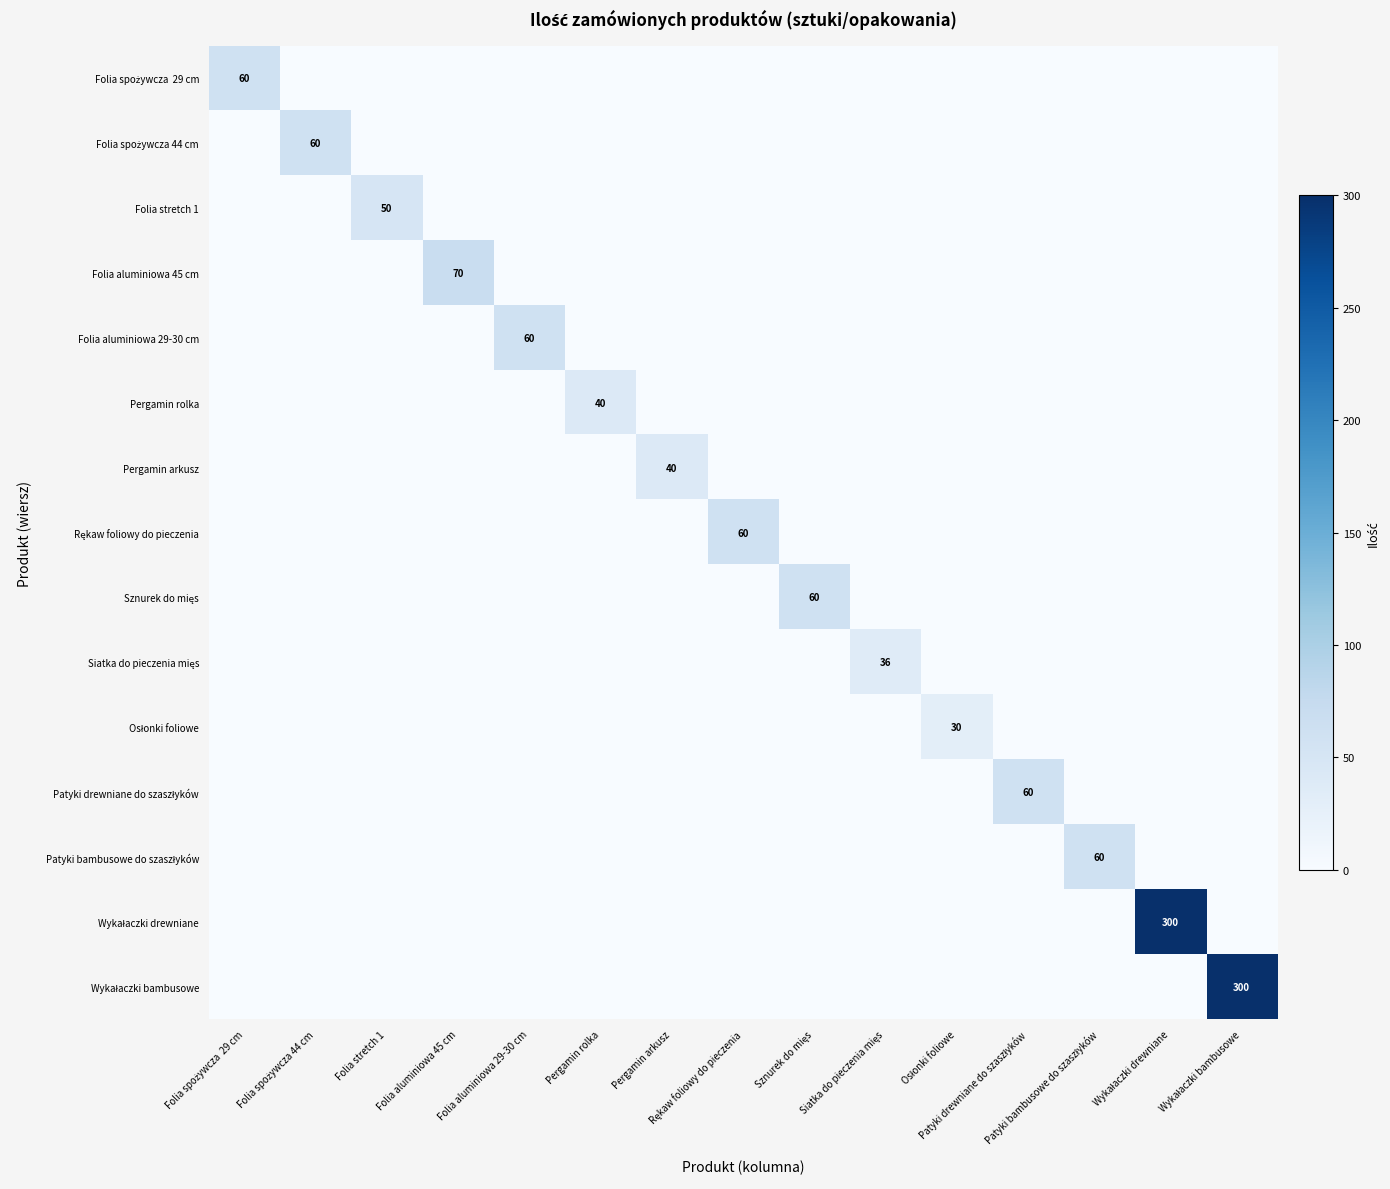

Is it true that Osłonki foliowe equals 0 at Wykałaczki drewniane?

True